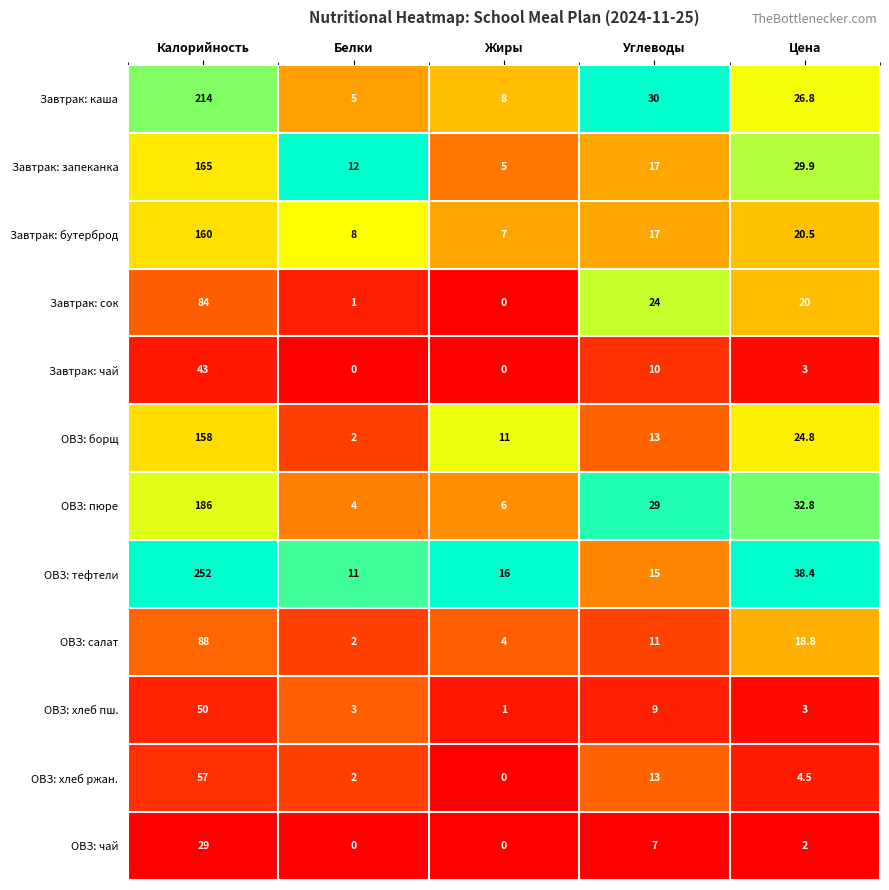

True or false: ОВЗ: пюре has a value of 39.5 at Углеводы.

False